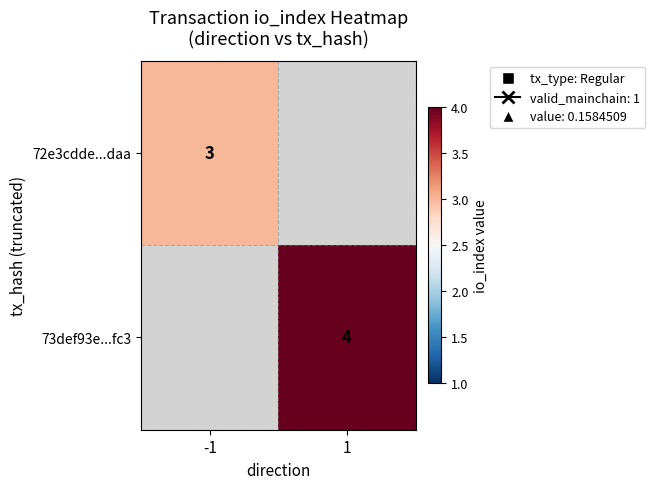

The value of 73def93e...fc3 at 1 is 4. True or false?

True